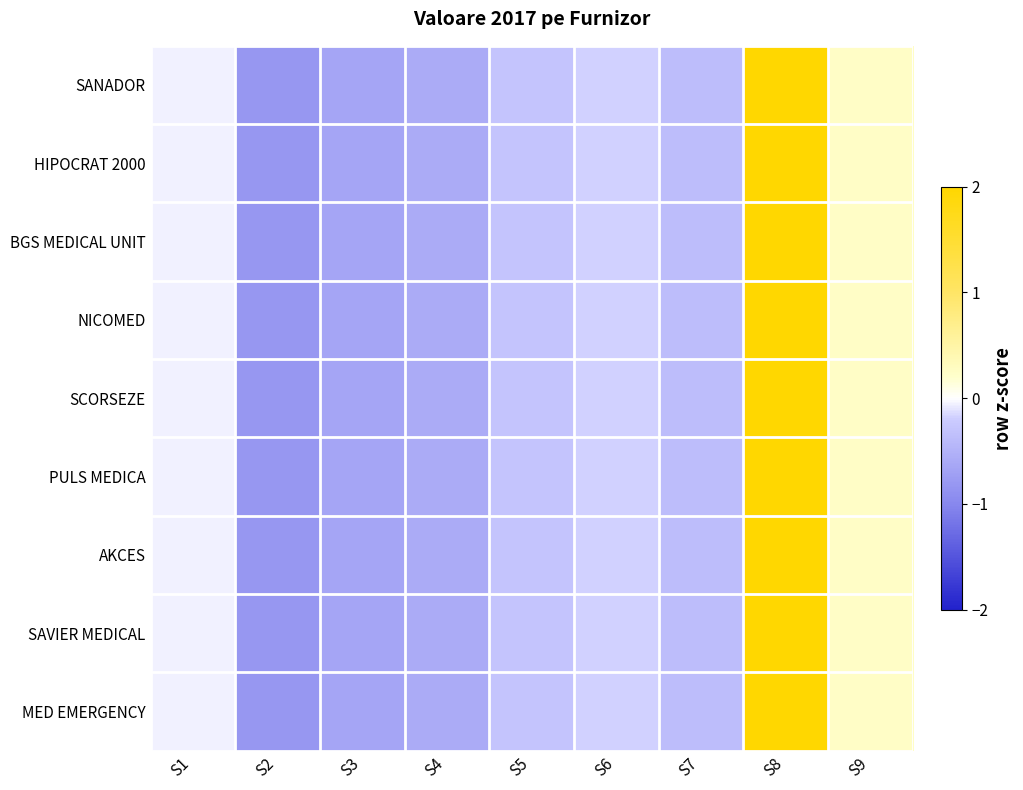

Which series changed the most between S2 and S7?

HIPOCRAT 2000